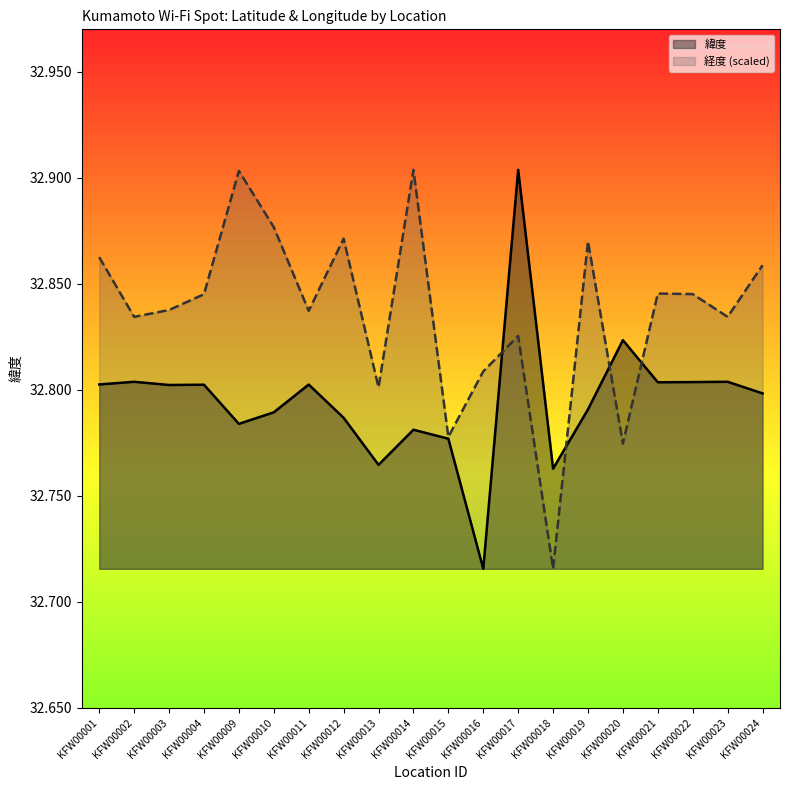

What is the maximum value shown in the chart?

32.9